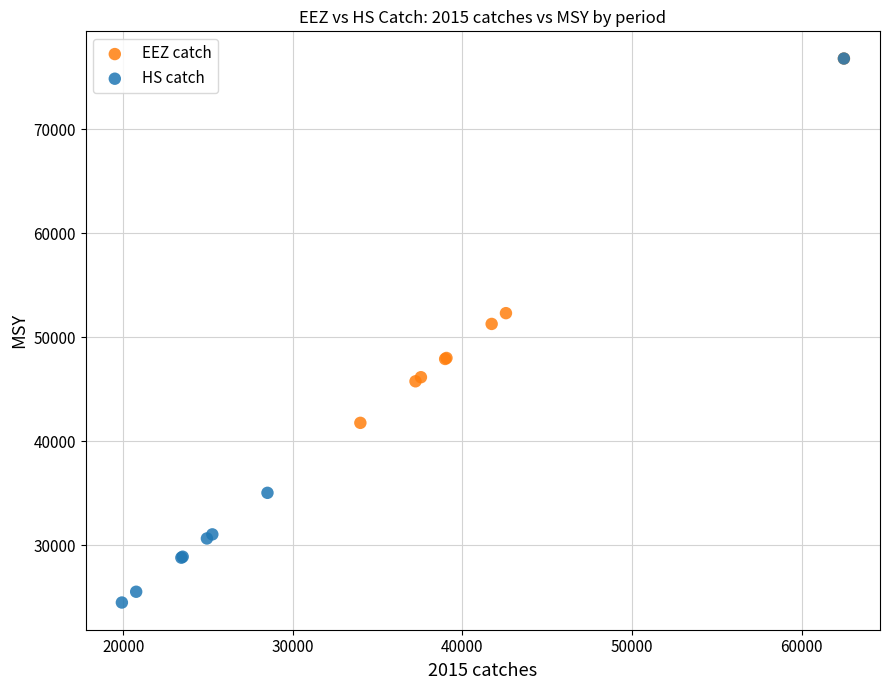

Which series has the largest Y range (max minus min)?

HS catch